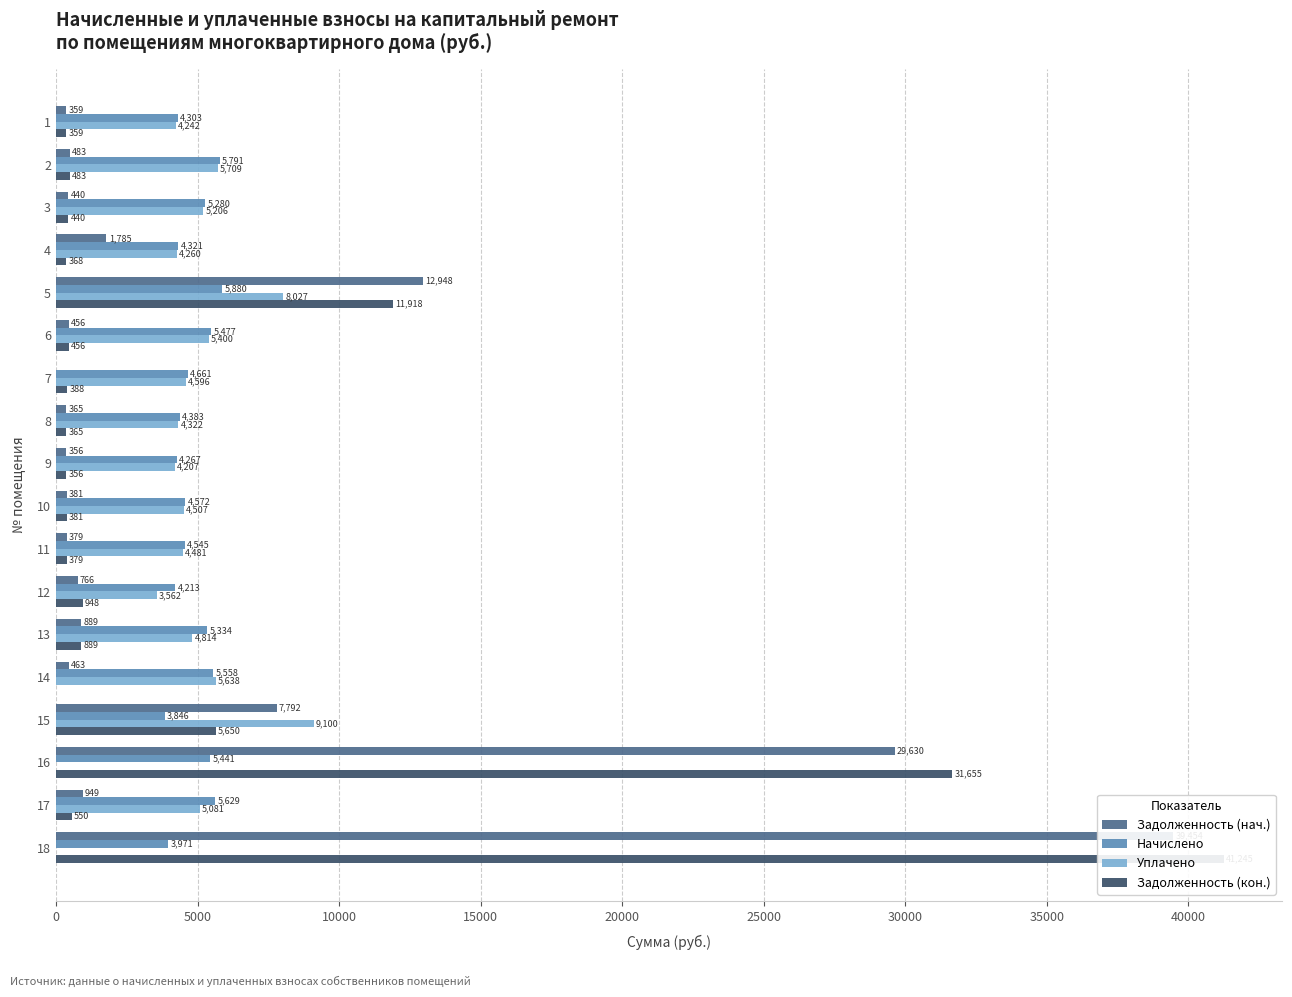

At how many categories does at least one series exceed 37429?

1